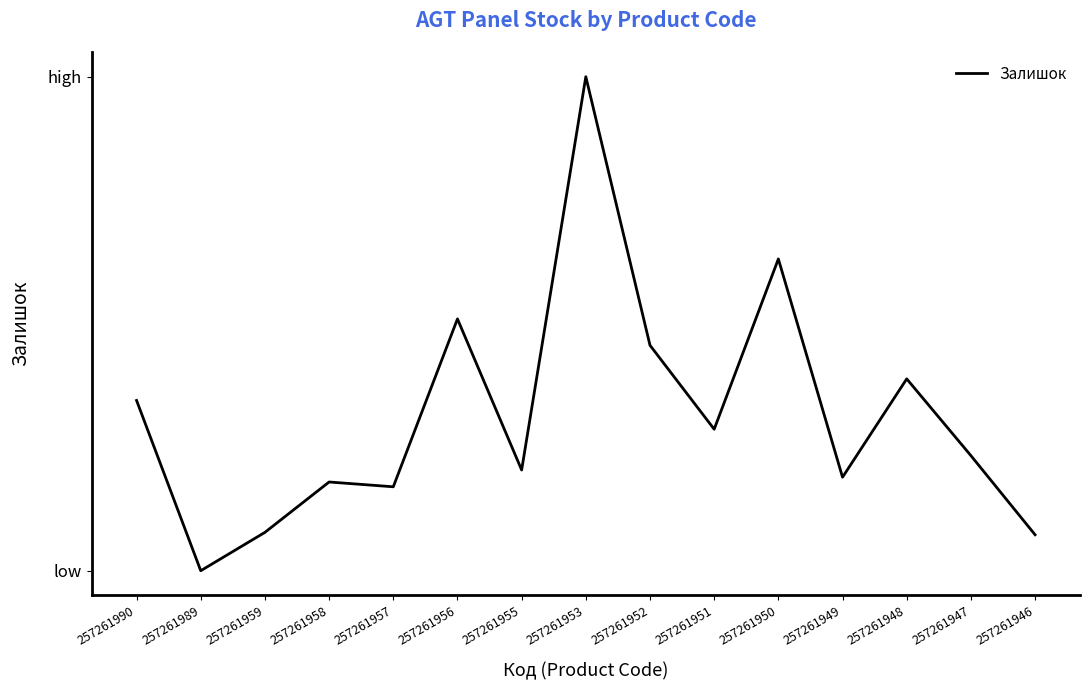

Reading left to right, extract all data points from this chart.

257261990=75	257261989=4	257261959=20	257261958=41	257261957=39	257261956=109	257261955=46	257261953=210	257261952=98	257261951=63	257261950=134	257261949=43	257261948=84	257261947=52	257261946=19